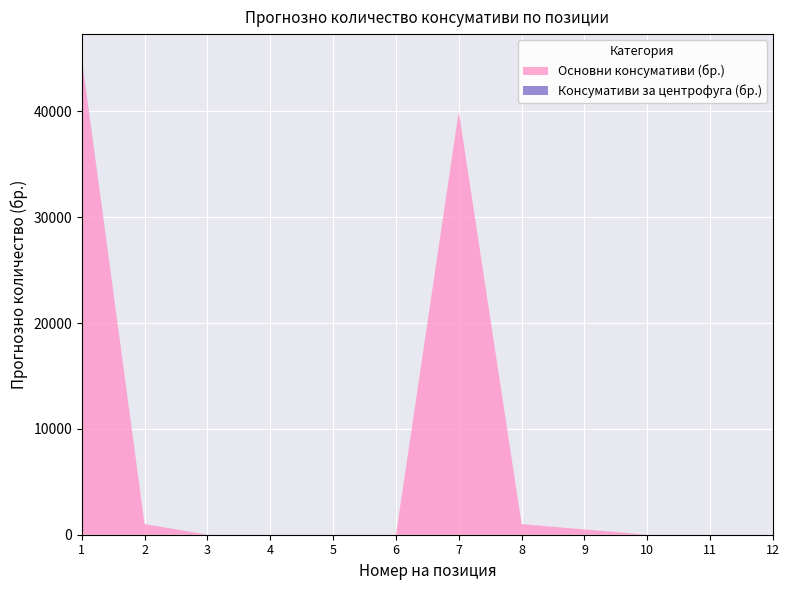

Reading left to right, list all the values displayed in this chart.

Основни консумативи (бр.): 45000	1000	6	2	2	2	40000	1000	500	6	6	6
Консумативи за центрофуга (бр.): 60	1	2	0	0	0	0	0	0	0	0	0